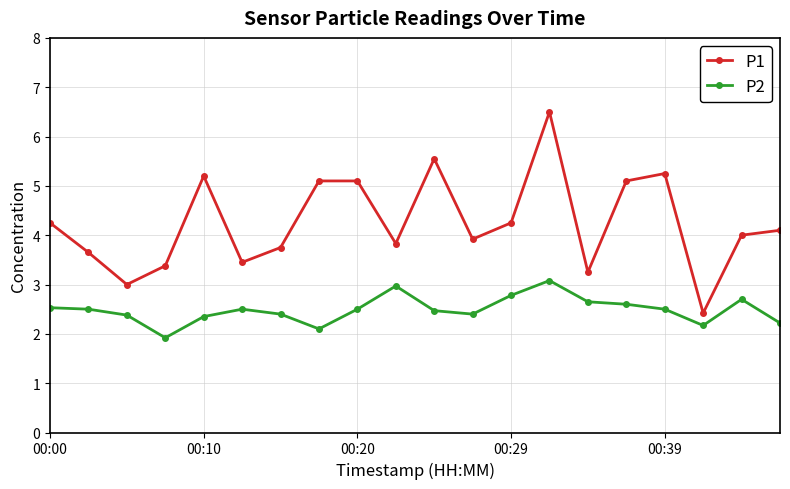

Which series has the largest total across all categories?

P1